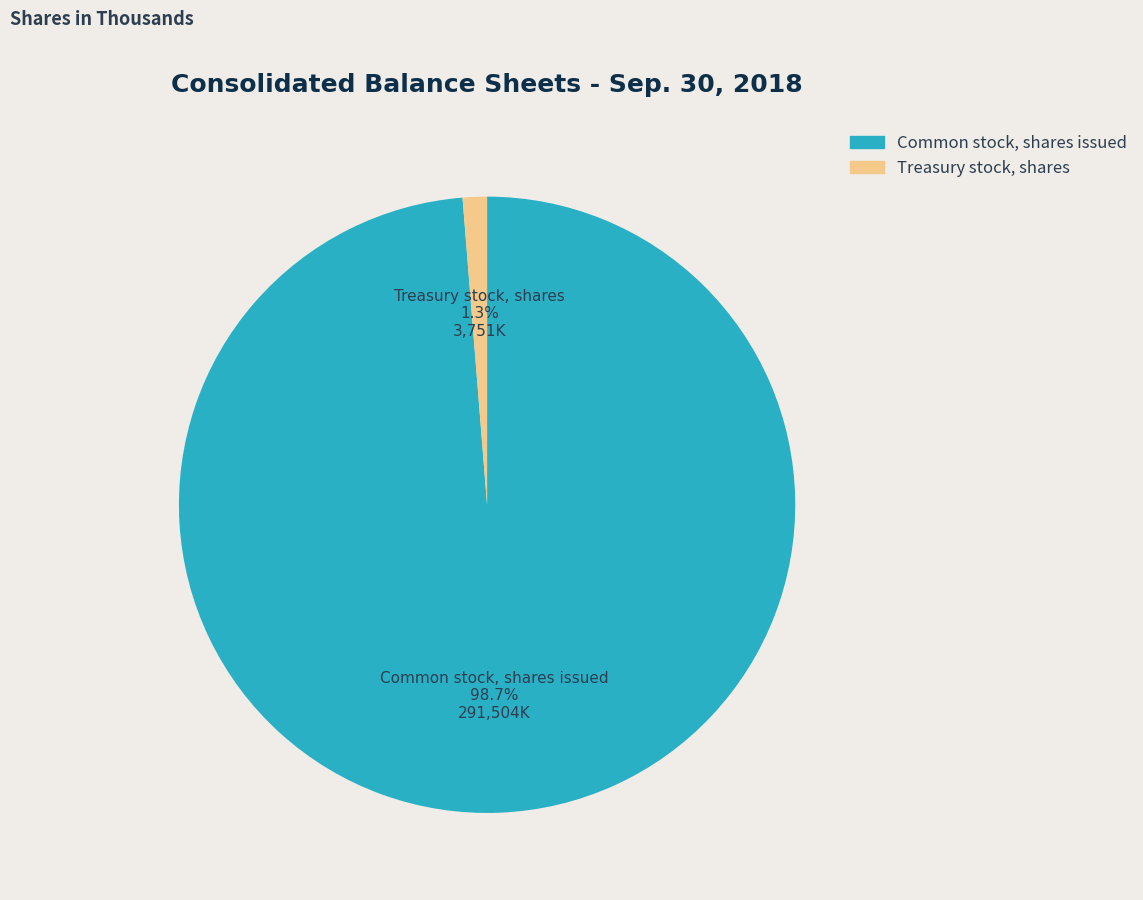

Combined, do Common stock, shares issued and Treasury stock, shares account for over 50%?

Yes